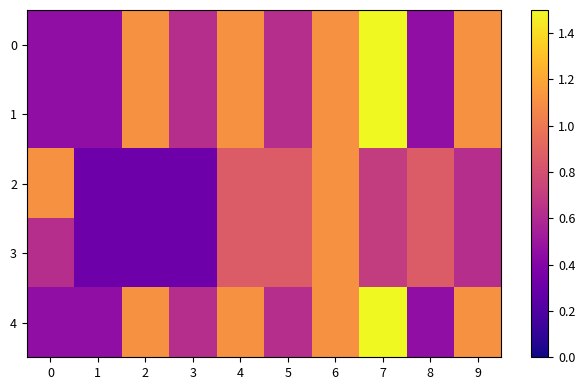

Between 9 and 1, which is larger?

9